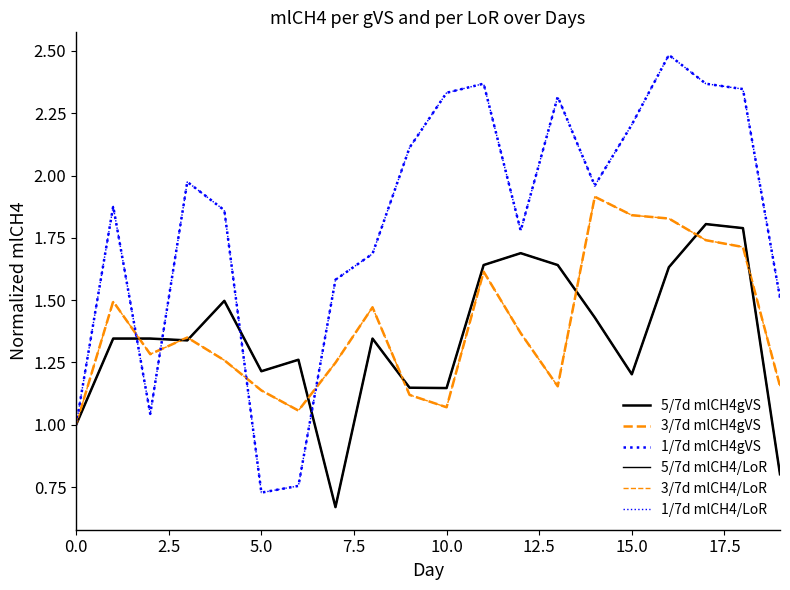

Does the chart have visible grid lines?

No